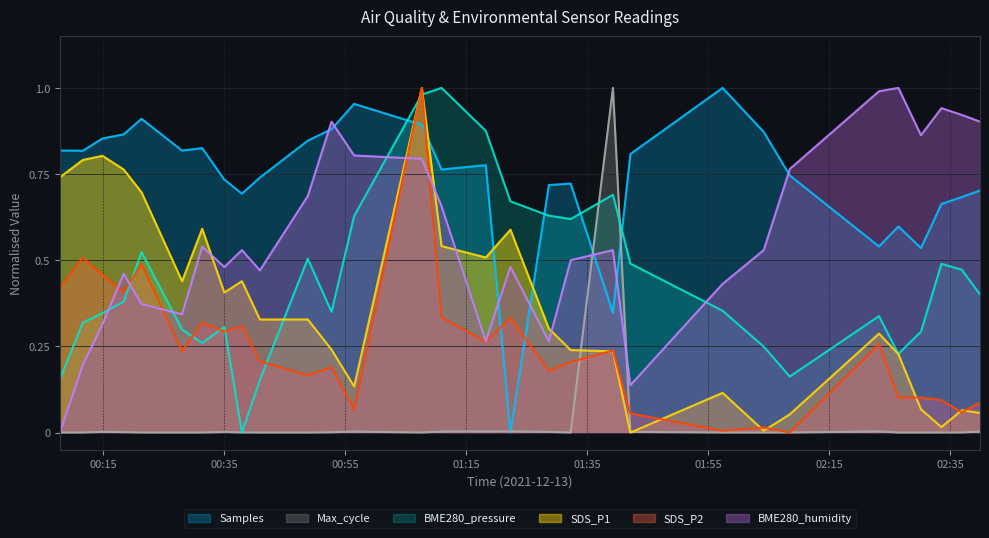

How many interior local valleys does the Max_cycle series have?

9